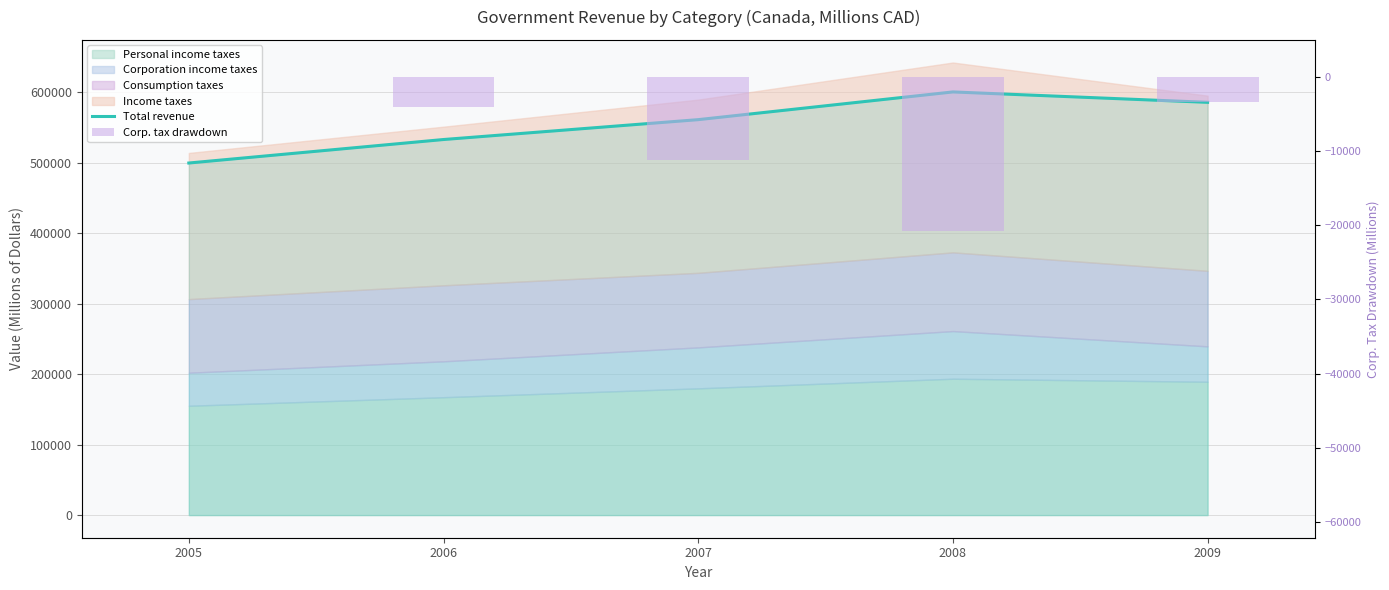

The Corp. tax drawdown series shows -4038 at 2006. True or false?

True